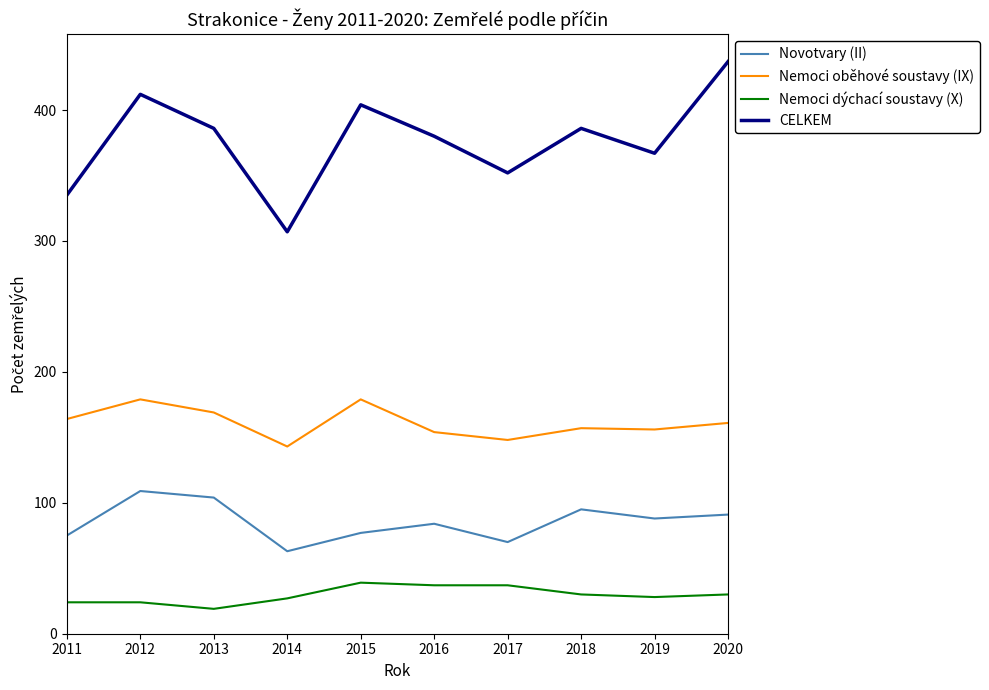

What is the difference between the Novotvary (II) values at 2017 and 2013?

34